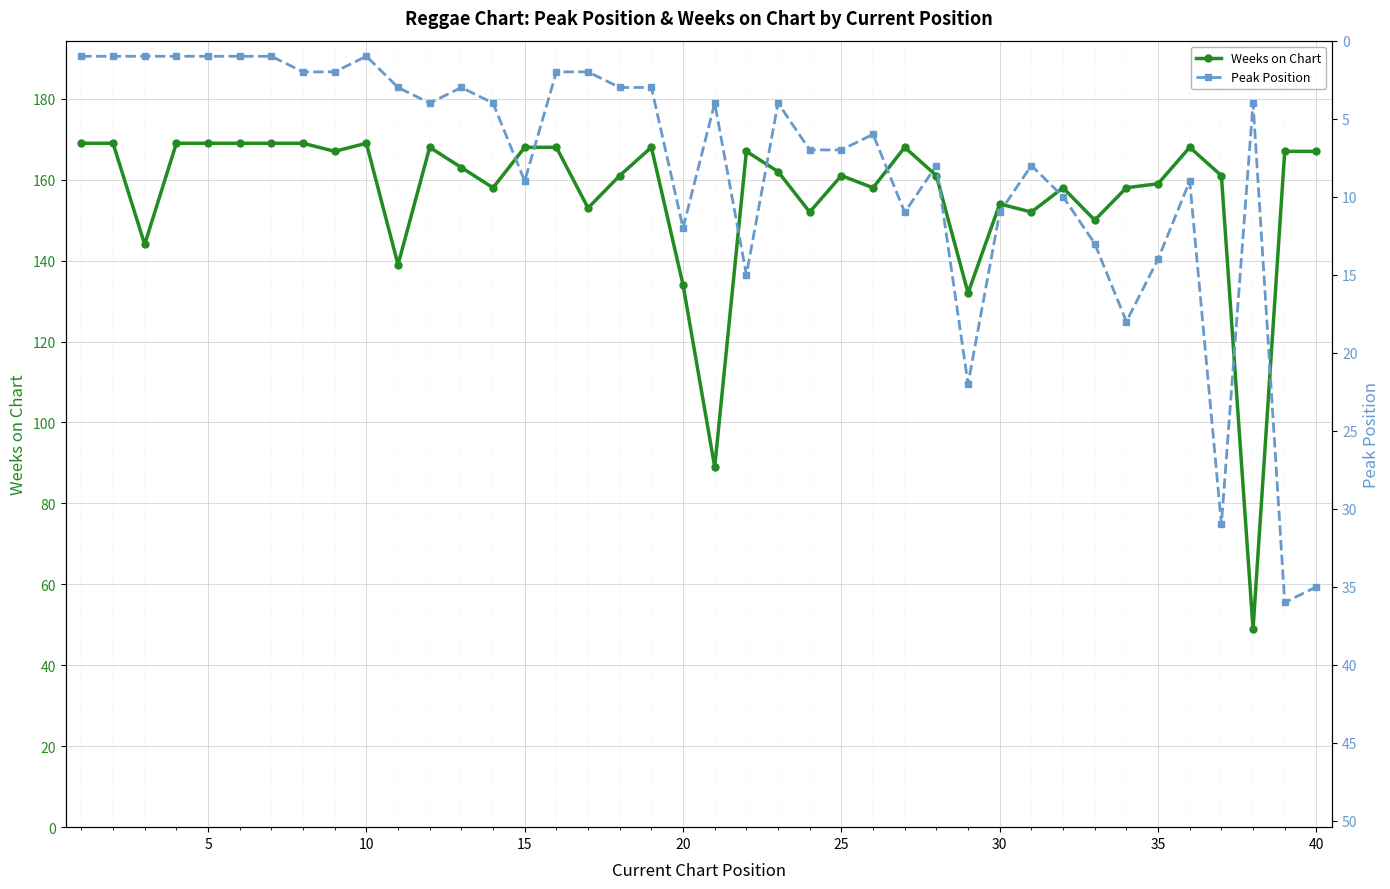

What is the minimum value for Weeks on Chart?

49